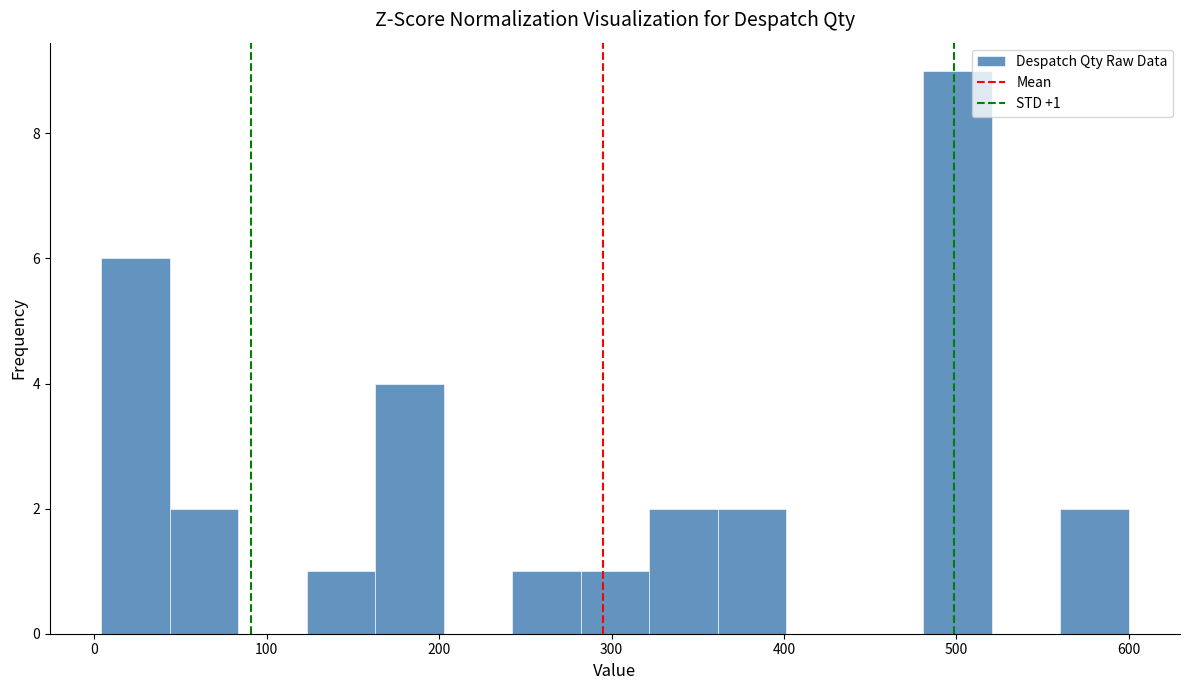

Around what value on the x-axis is the tallest bar? Give the approximate position of its centre, as read against the axis.

500